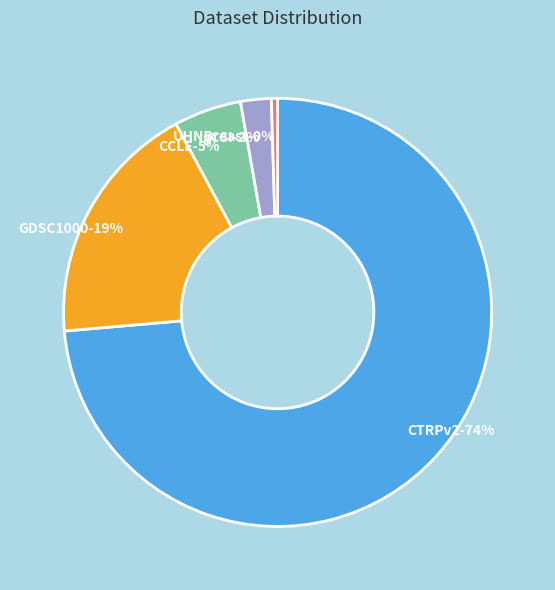

Is there any slice that represents more than half of the pie?

Yes